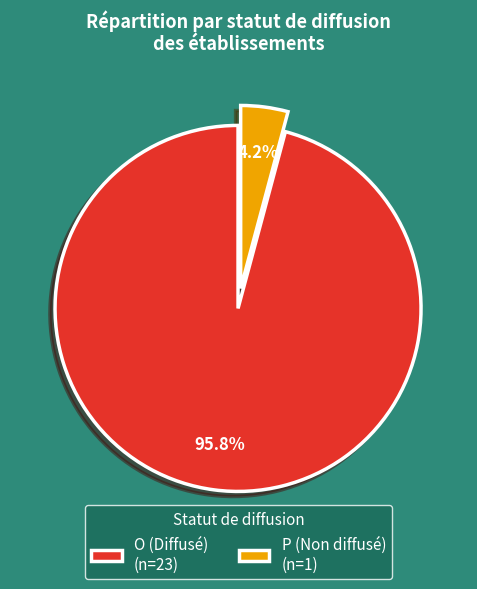

Which has a higher value, O (Diffusé) (n=23) or P (Non diffusé) (n=1)?

O (Diffusé) (n=23)